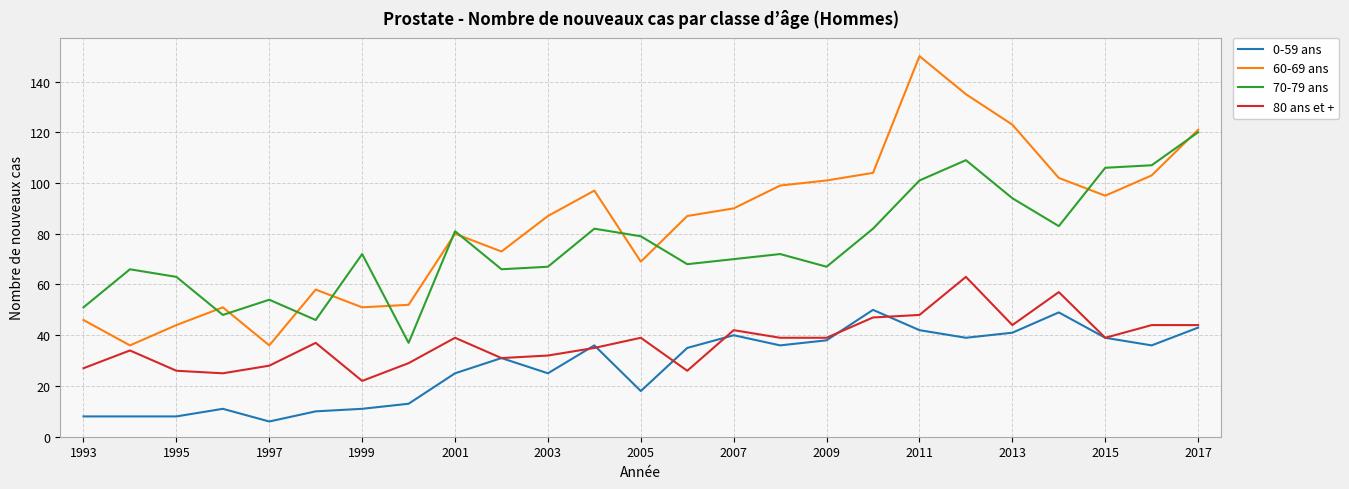

True or false: 0-59 ans and 70-79 ans cross at least once.

False